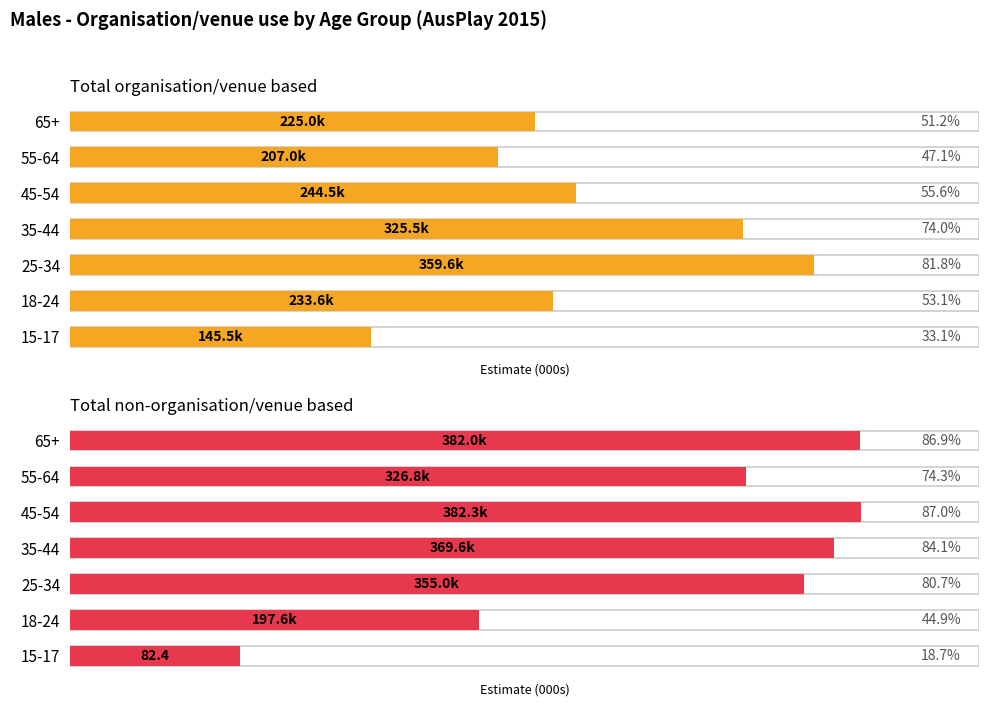

What is the difference between the highest and lowest values at 45-54?

137.8